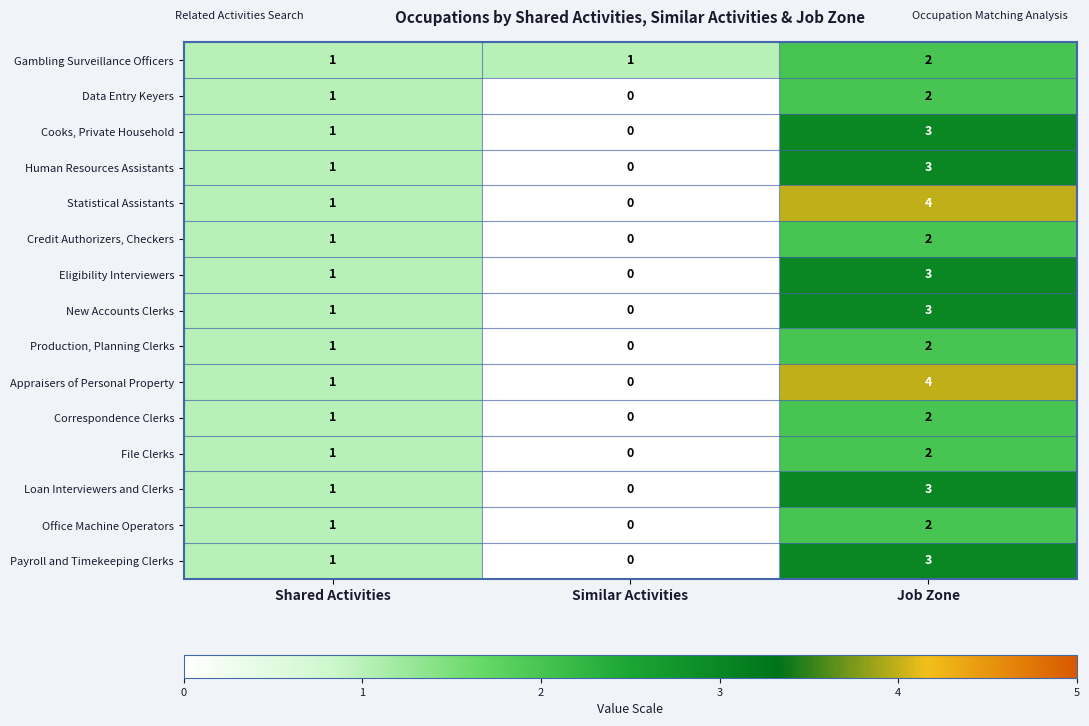

Where is Office Machine Operators nearest to the value 1?

Shared Activities